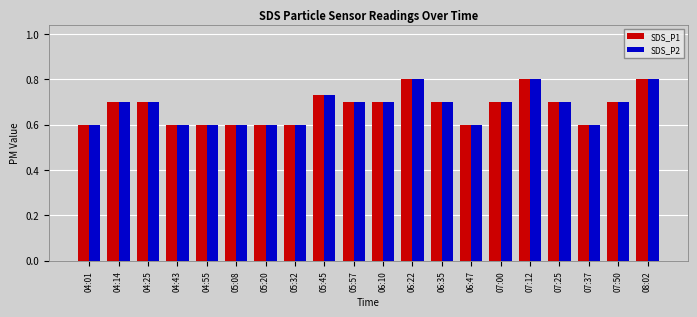

How many data points does each series have?

20